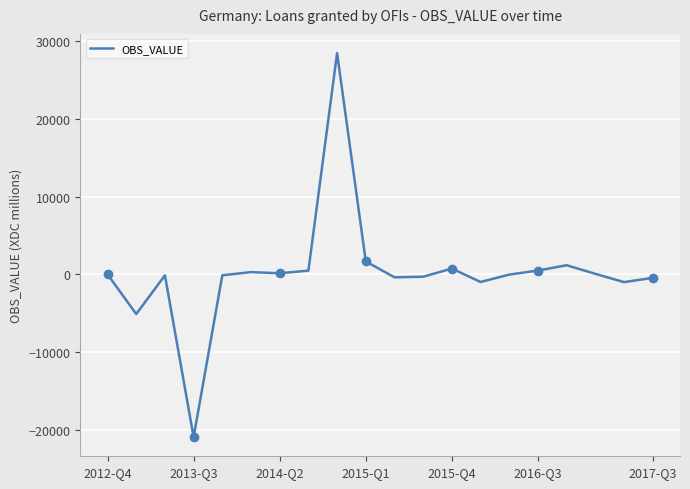

What is the greatest value displayed?

28491